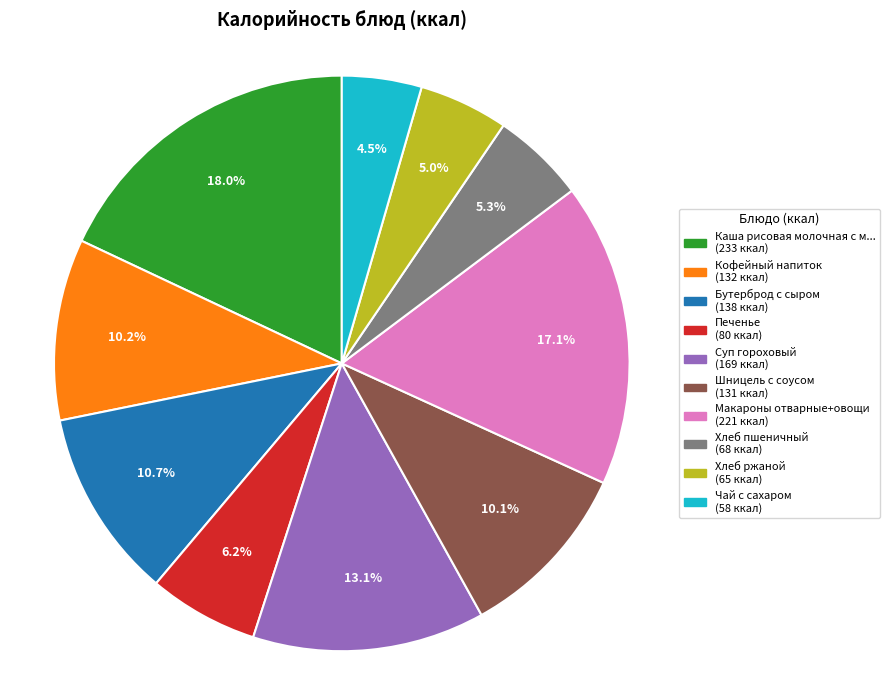

To the nearest percent, what is the average slice percentage?

10%